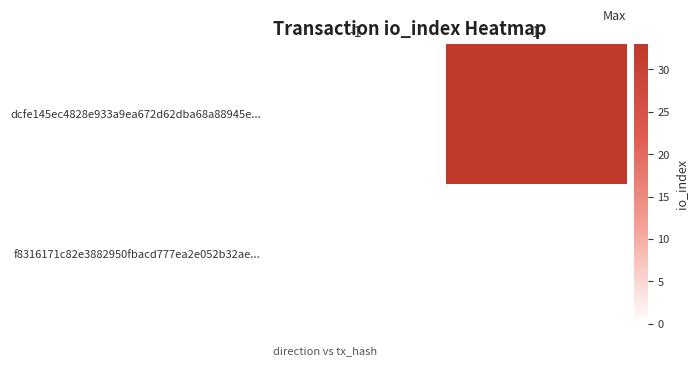

List the series in order of their peak value, highest first.

dcfe145ec4828e933a9ea672d62dba68a88945e..., f8316171c82e3882950fbacd777ea2e052b32ae...